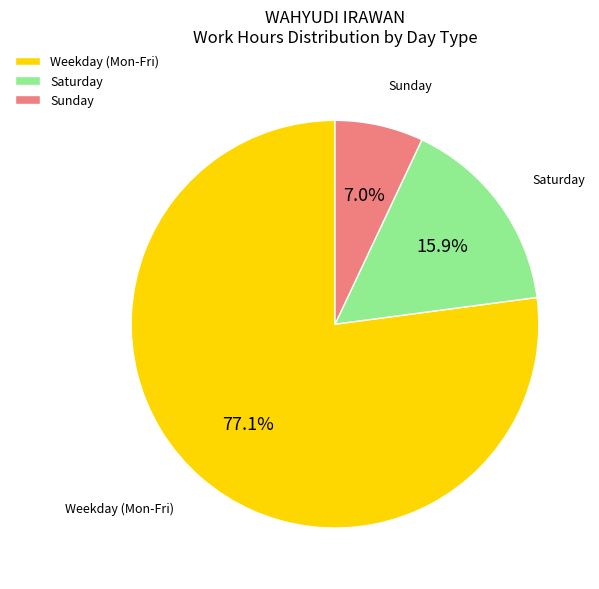

What is the majority slice?

Weekday (Mon-Fri)